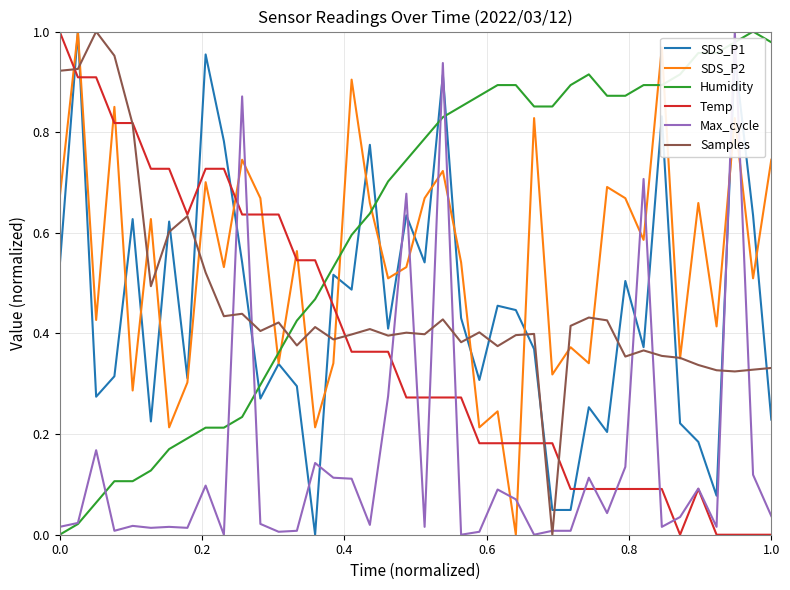

How many lines are shown in the chart?

6